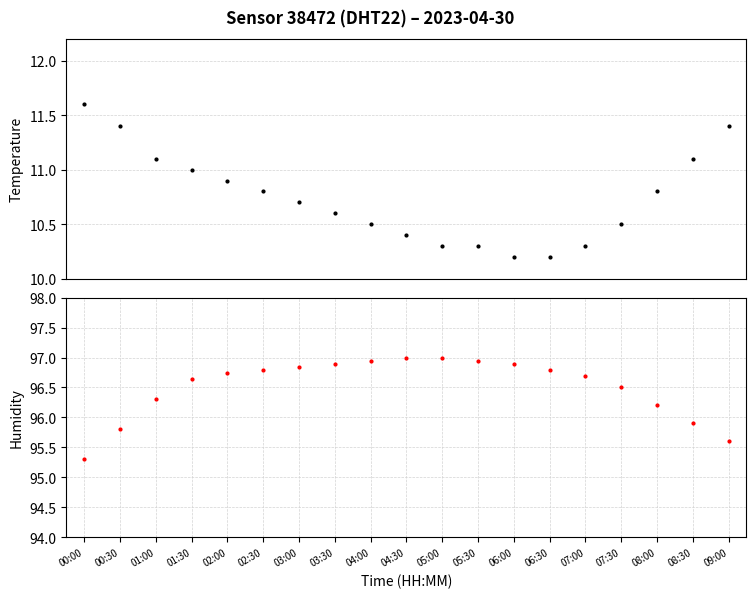

What is the sum of all humidity values?

1833.8